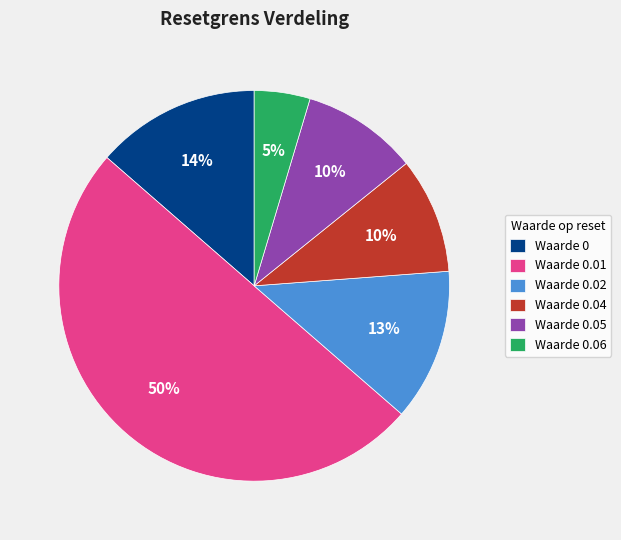

Which slice represents more than half of the pie?

Waarde 0.01